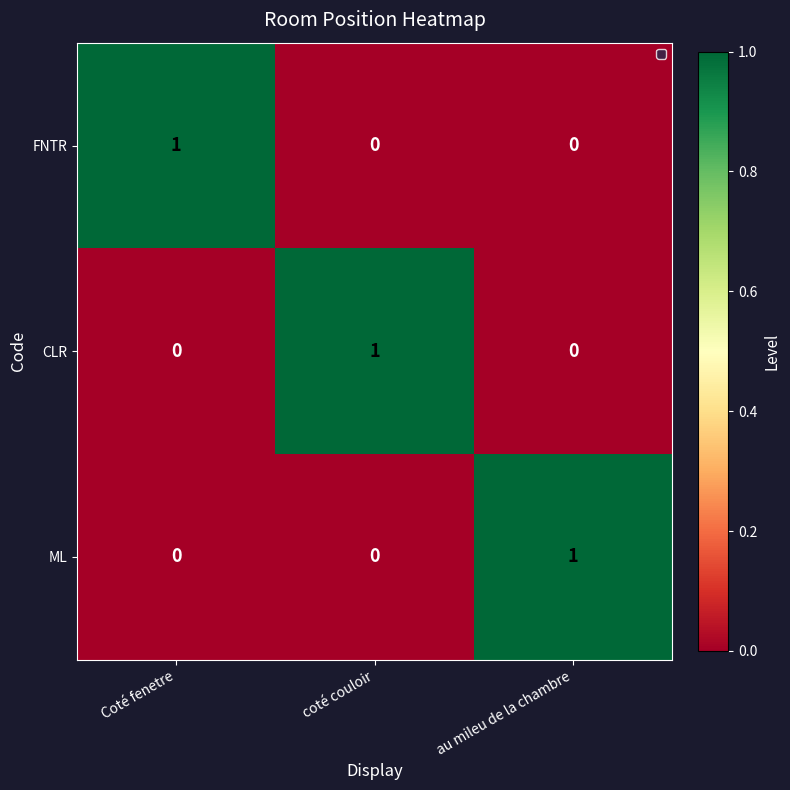

The value of ML at au mileu de la chambre is 2. True or false?

False